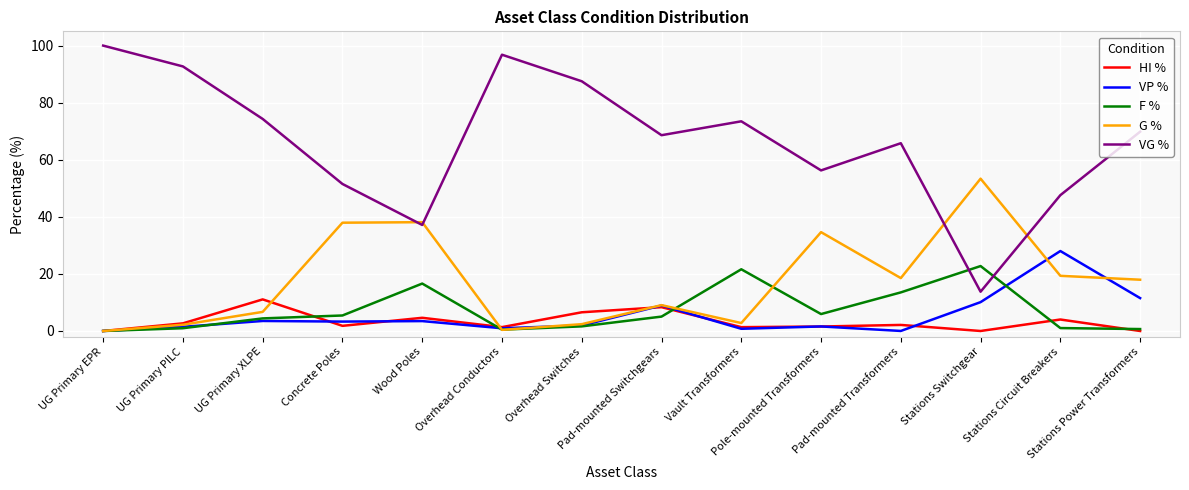

What is the sum of all VP % values?

75.6